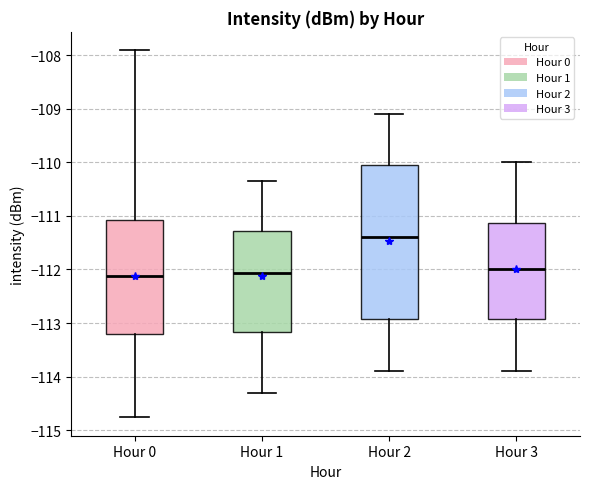

Reading left to right, read every box against the y-axis: the position of its median line, the range the box covers, and the ends of its whiskers. The values are not printed on the chart, so give them approximately, as read against the axis.

Hour 0: median -112.1, box -113.2 to -111.1, whiskers -114.8 to -107.9
Hour 1: median -112.1, box -113.2 to -111.3, whiskers -114.3 to -110.3
Hour 2: median -111.4, box -112.9 to -110.0, whiskers -113.9 to -109.1
Hour 3: median -112.0, box -112.9 to -111.1, whiskers -113.9 to -110.0